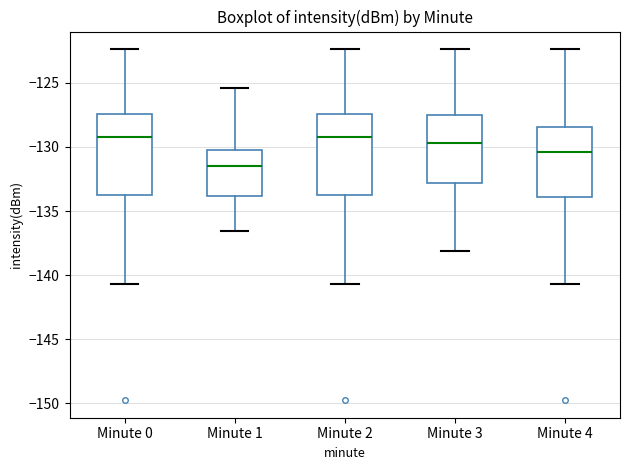

Where does the upper whisker of the box for Minute 3 end on the y-axis? The values are not printed on the chart, so give them approximately, as read against the axis.

-122.5